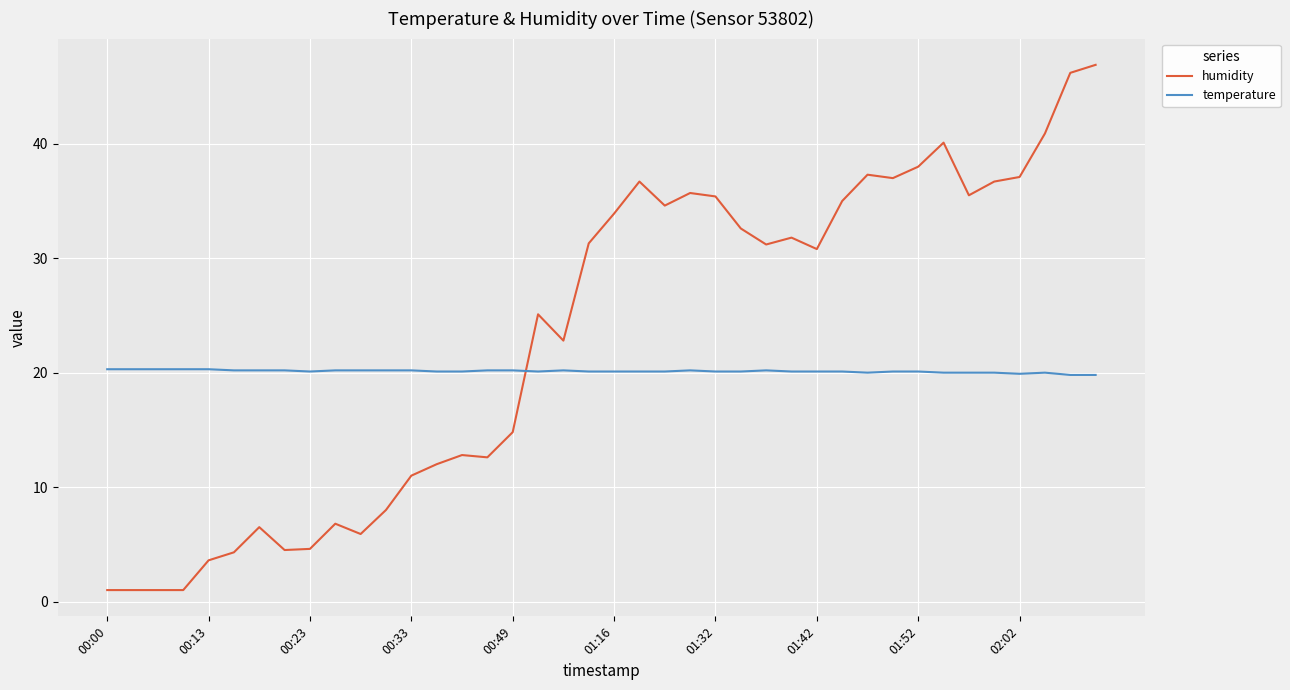

What is the maximum value shown in the chart?

46.9